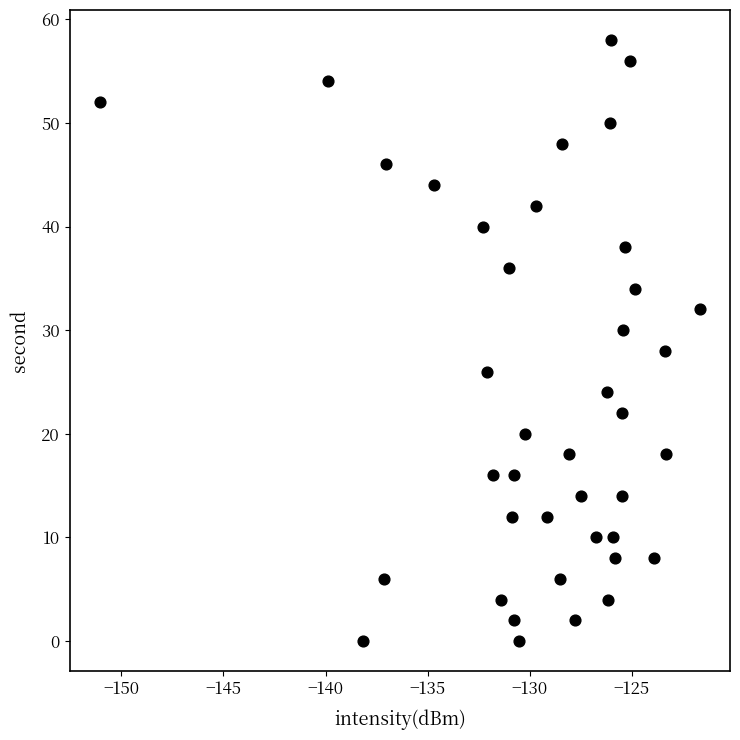

What is the range of Y values (max minus min)?

58